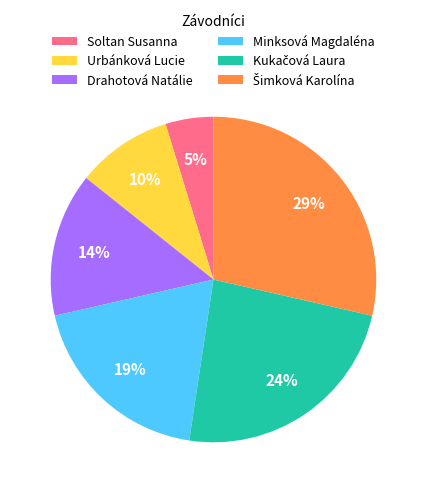

Do Soltan Susanna and Minksová Magdaléna together represent more than half of the pie?

No